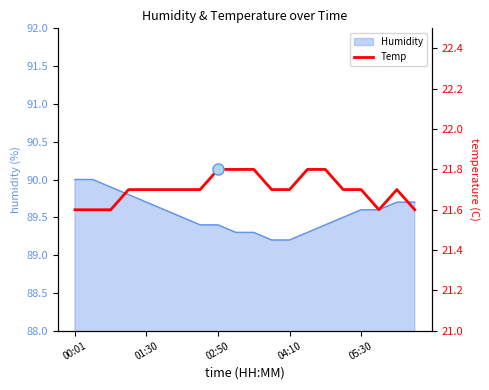

True or false: there are more than 1 points higher than both neighbors.

False